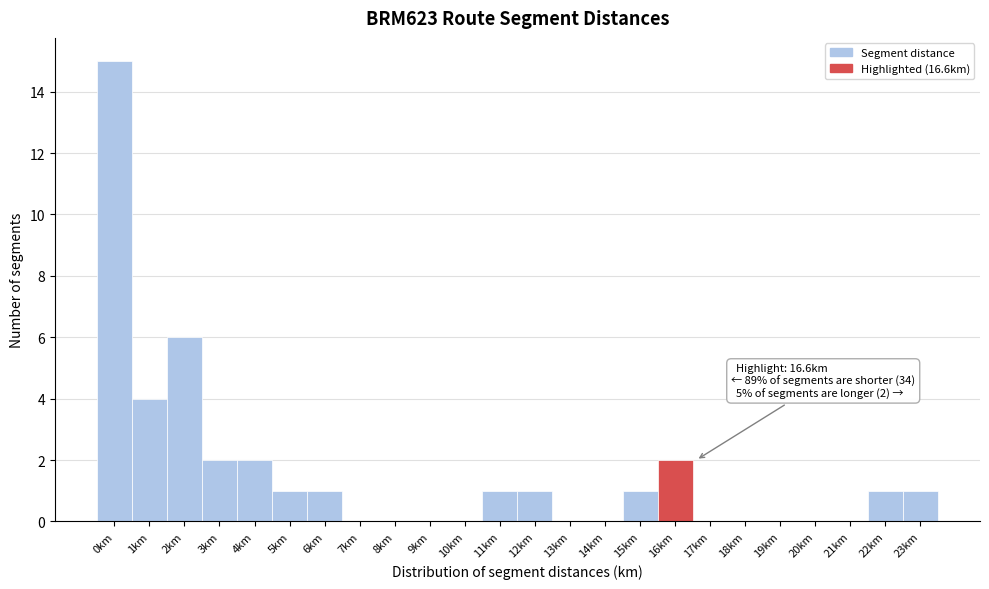

Reading left to right, transcribe all the data shown in this chart.

0km=15	1km=4	2km=6	3km=2	4km=2	5km=1	6km=1	7km=0	8km=0	9km=0	10km=0	11km=1	12km=1	13km=0	14km=0	15km=1	16km=2	17km=0	18km=0	19km=0	20km=0	21km=0	22km=1	23km=1